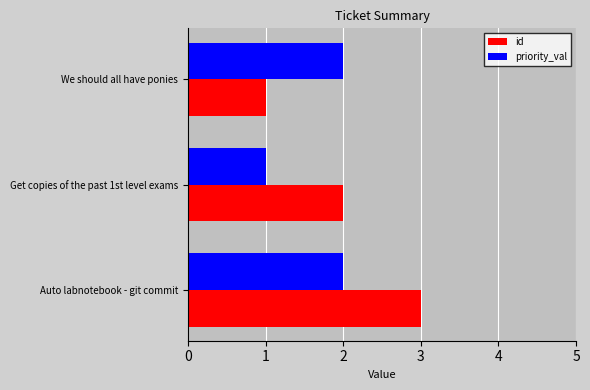

How many id values are between 1 and 3?

3